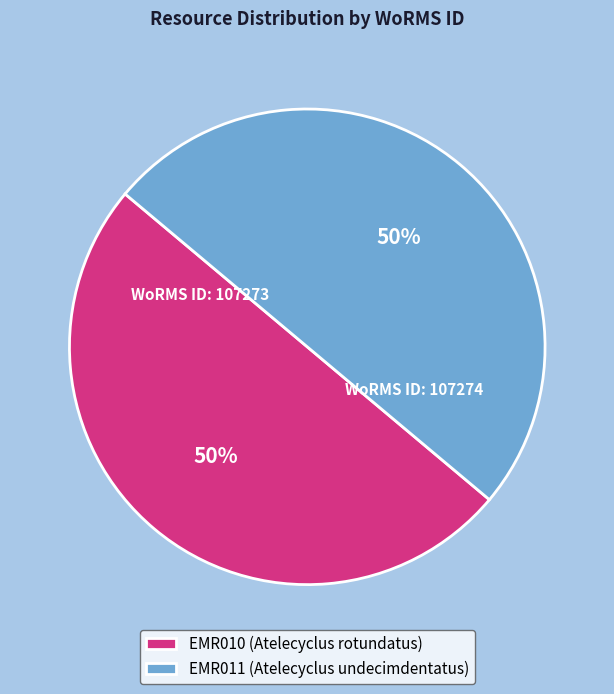

How many segments does this pie chart have?

2